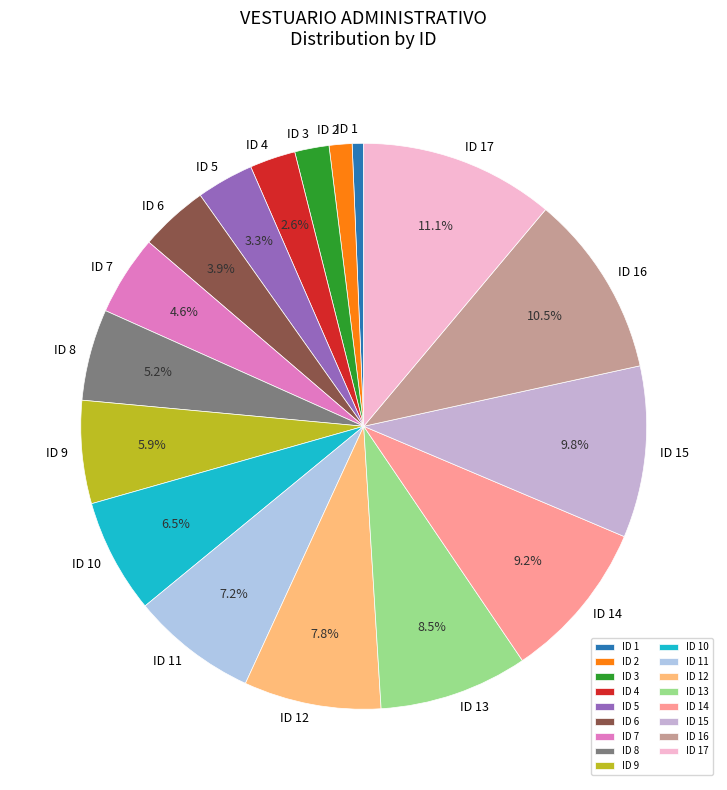

To the nearest percent, what is the average slice percentage?

6%